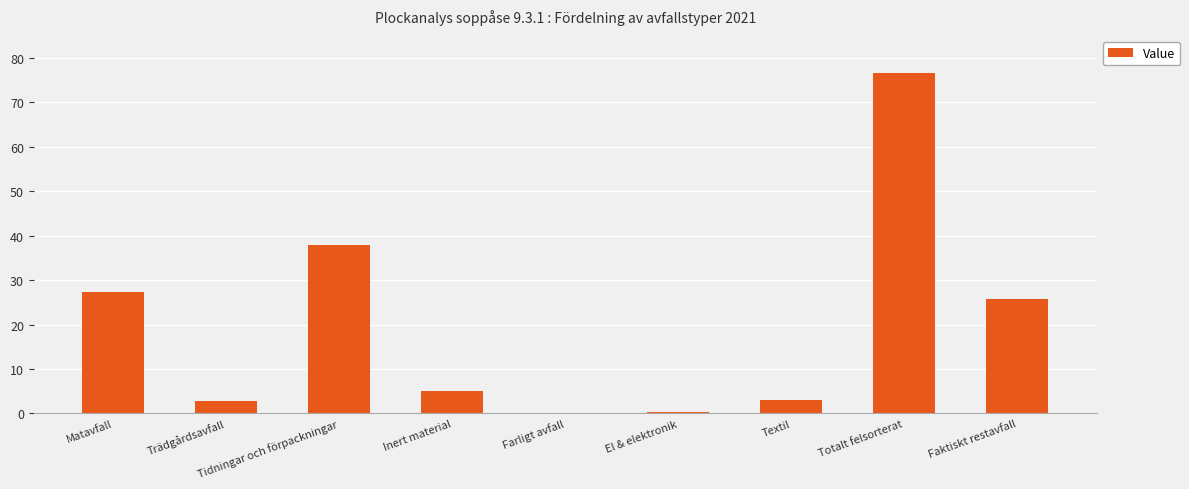

Is it true that the value at Totalt felsorterat is 76.7?

True